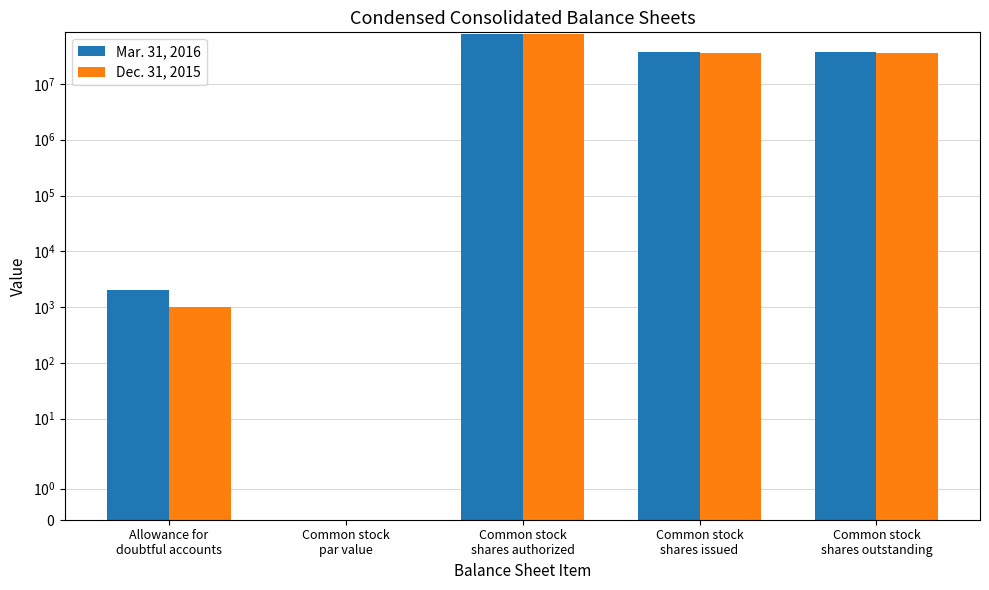

Rank the series at Common stock
shares authorized from lowest to highest value.

Mar. 31, 2016, Dec. 31, 2015